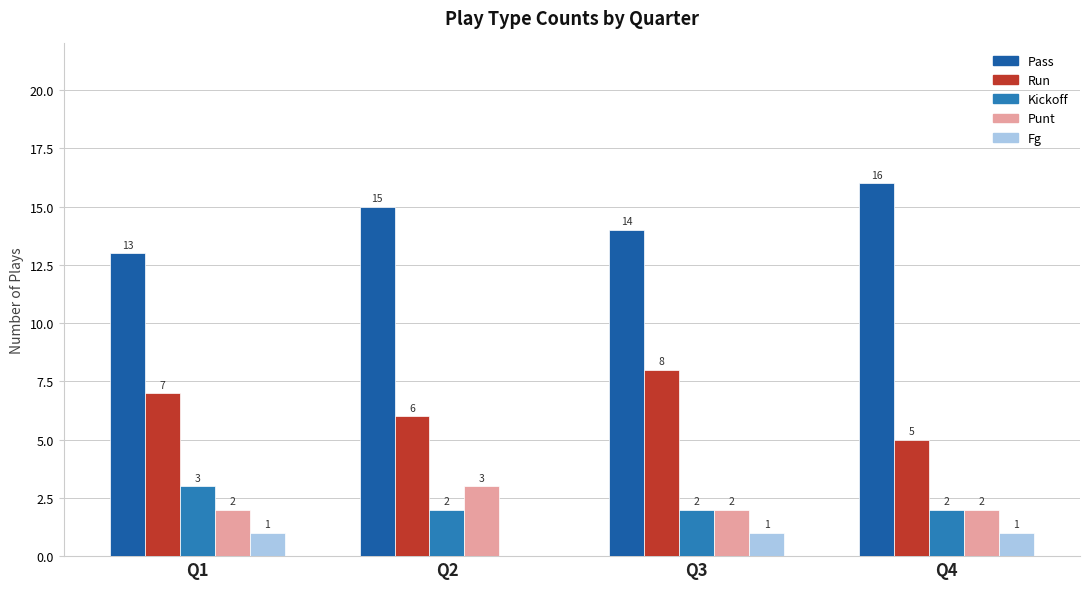

What is the greatest value displayed?

16